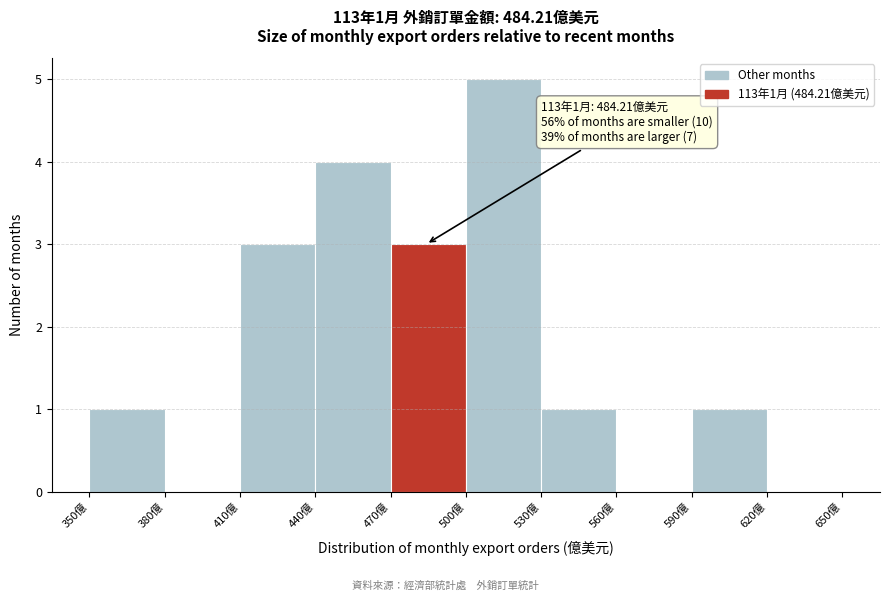

Over which range of the x-axis is the bar tallest?

500 to 530